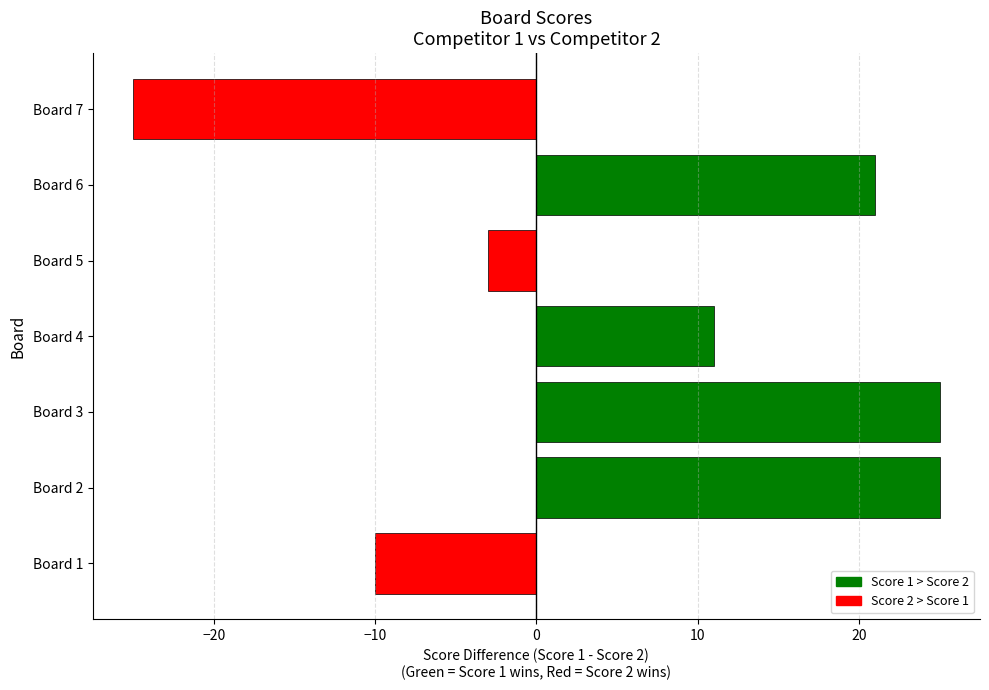

What is the maximum value shown in the chart?

25